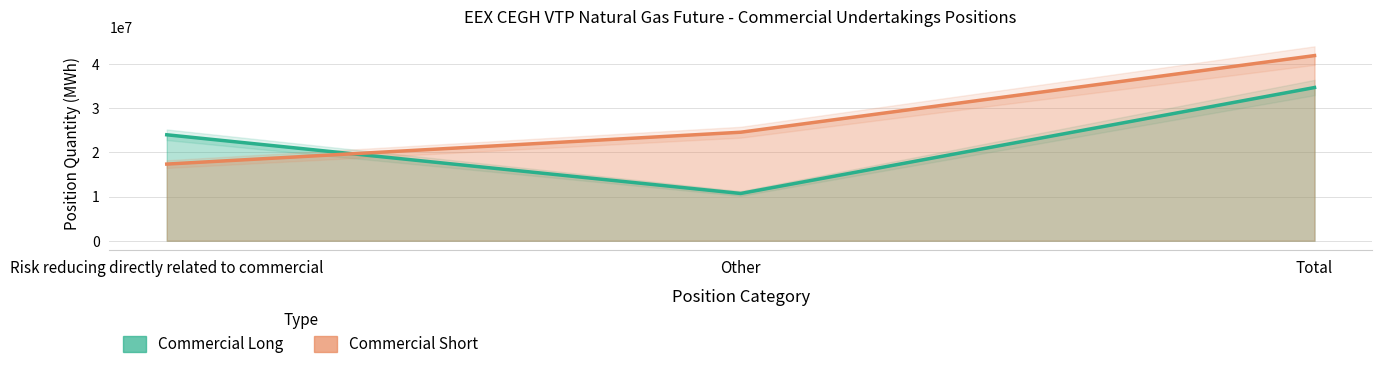

Which has a higher value, Other or Total?

Total